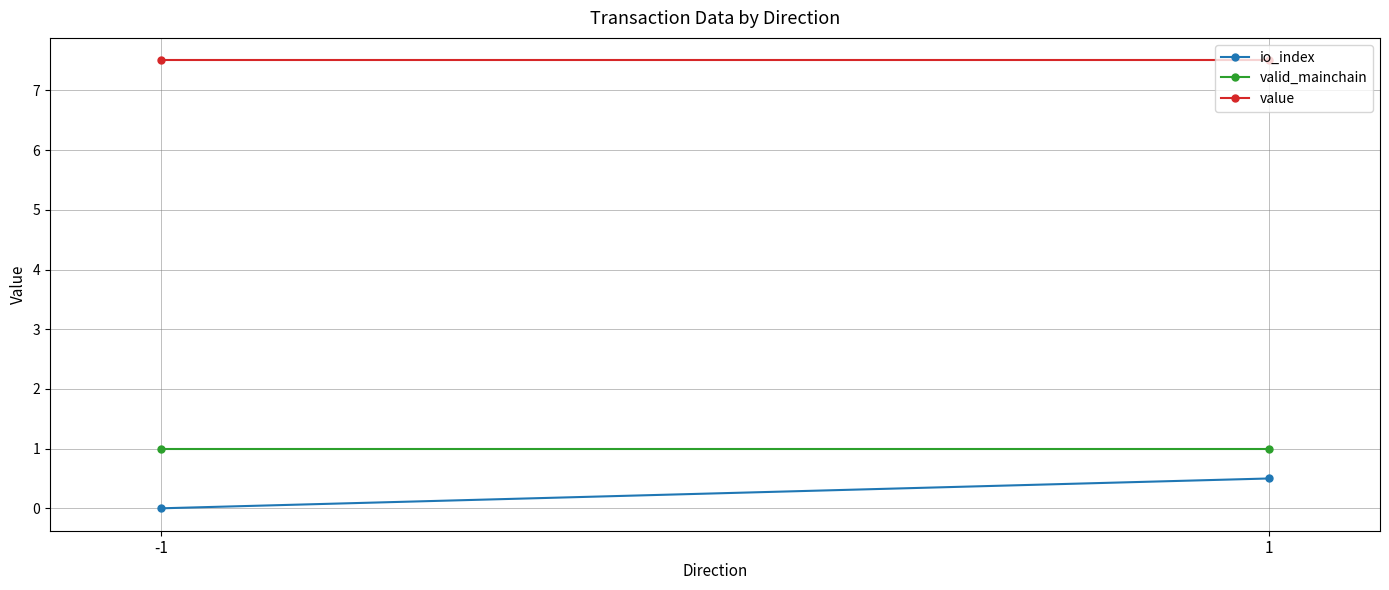

Which series has the largest total across all categories?

value